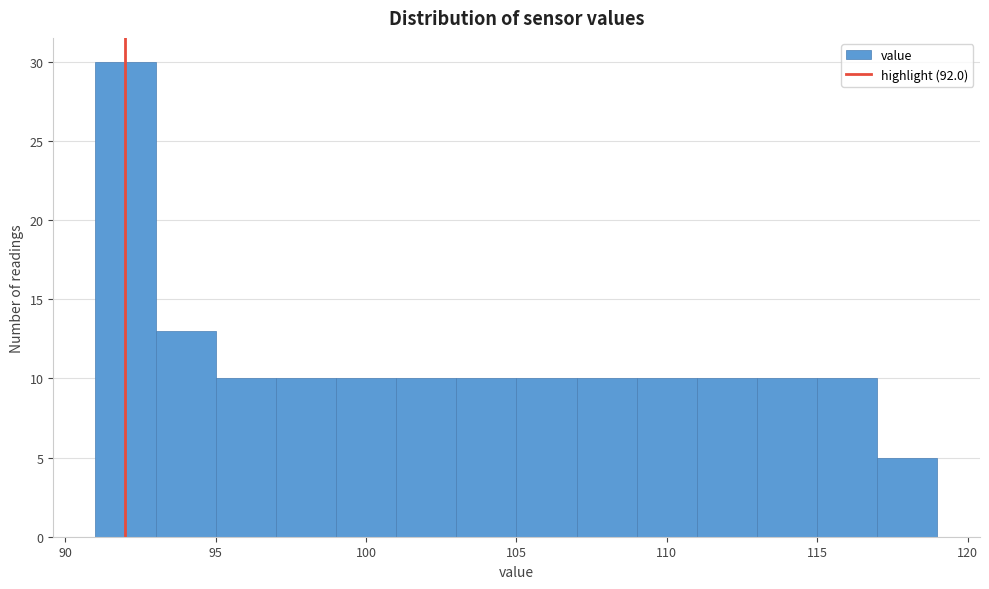

Over which range of the x-axis is the bar tallest?

91 to 93